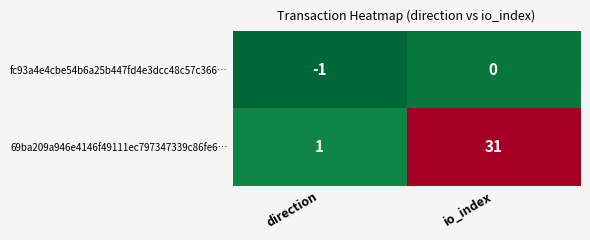

Rank the series by their average value, from lowest to highest.

fc93a4e4cbe54b6a25b447fd4e3dcc48c57c366…, 69ba209a946e4146f49111ec797347339c86fe6…